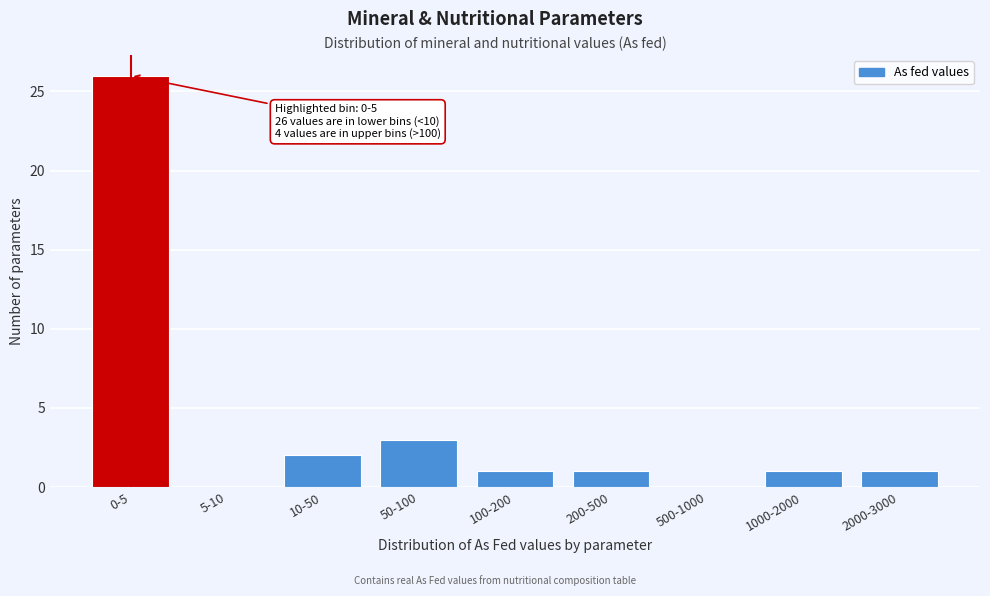

Reading left to right, what are all the values shown in this chart?

0-5=26	5-10=0	10-50=2	50-100=3	100-200=1	200-500=1	500-1000=0	1000-2000=1	2000-3000=1